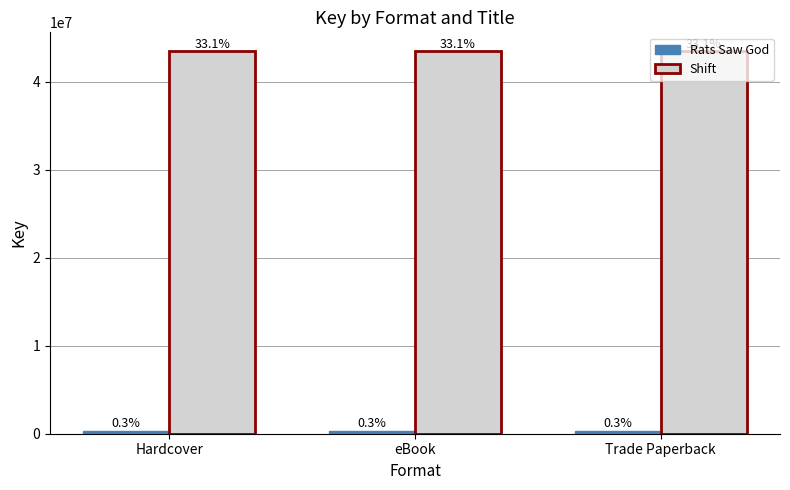

Reading left to right, what are all the values shown in this chart?

Rats Saw God: Hardcover=335712	eBook=335712	Trade Paperback=335712
Shift: Hardcover=43468232	eBook=43468232	Trade Paperback=43468232